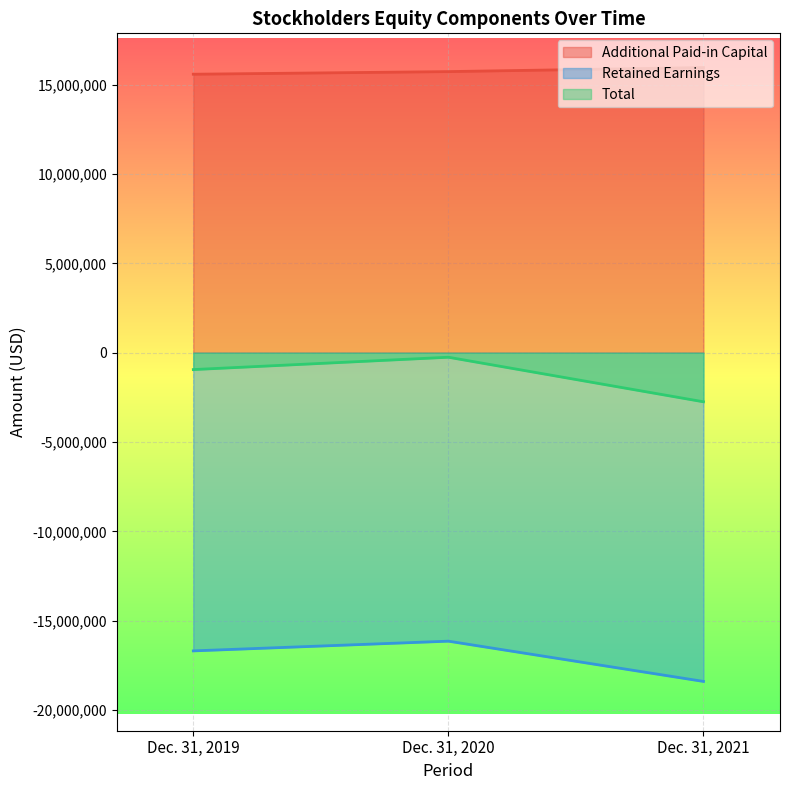

What is the value of the Total point at the 2nd from the left?

-254174